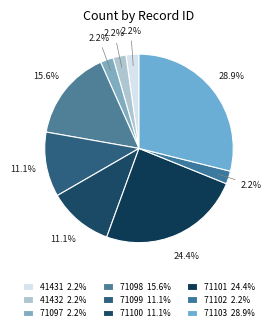

Count the number of slices in the pie.

9